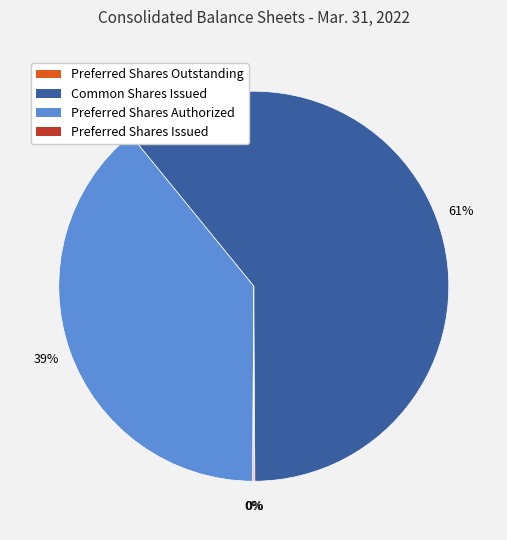

To the nearest percent, what is the average slice percentage?

25%